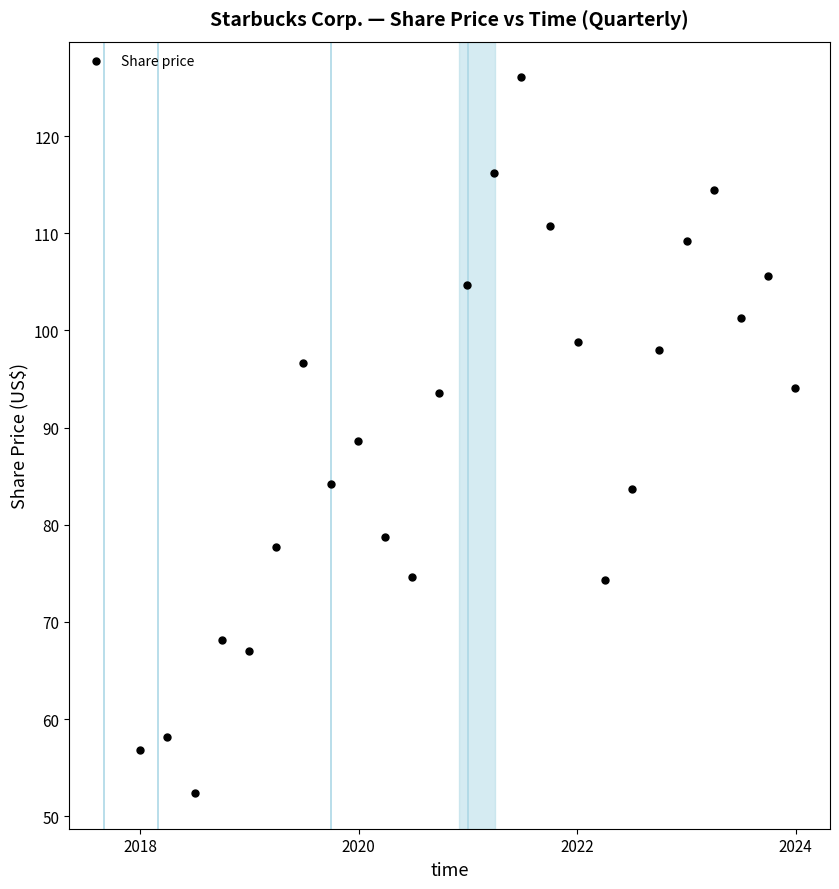

What is the range of Y values (max minus min)?

73.6